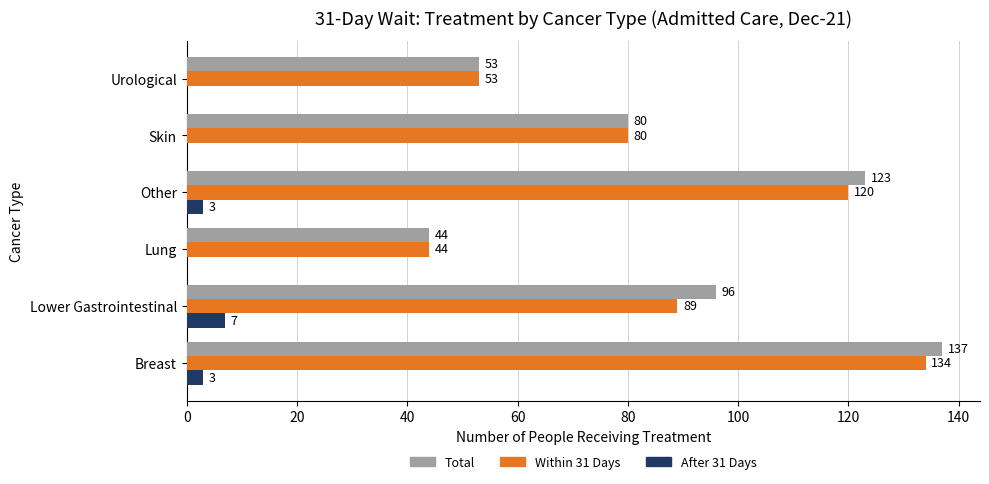

Between Lower Gastrointestinal and Other, which series saw the biggest shift?

Within 31 Days